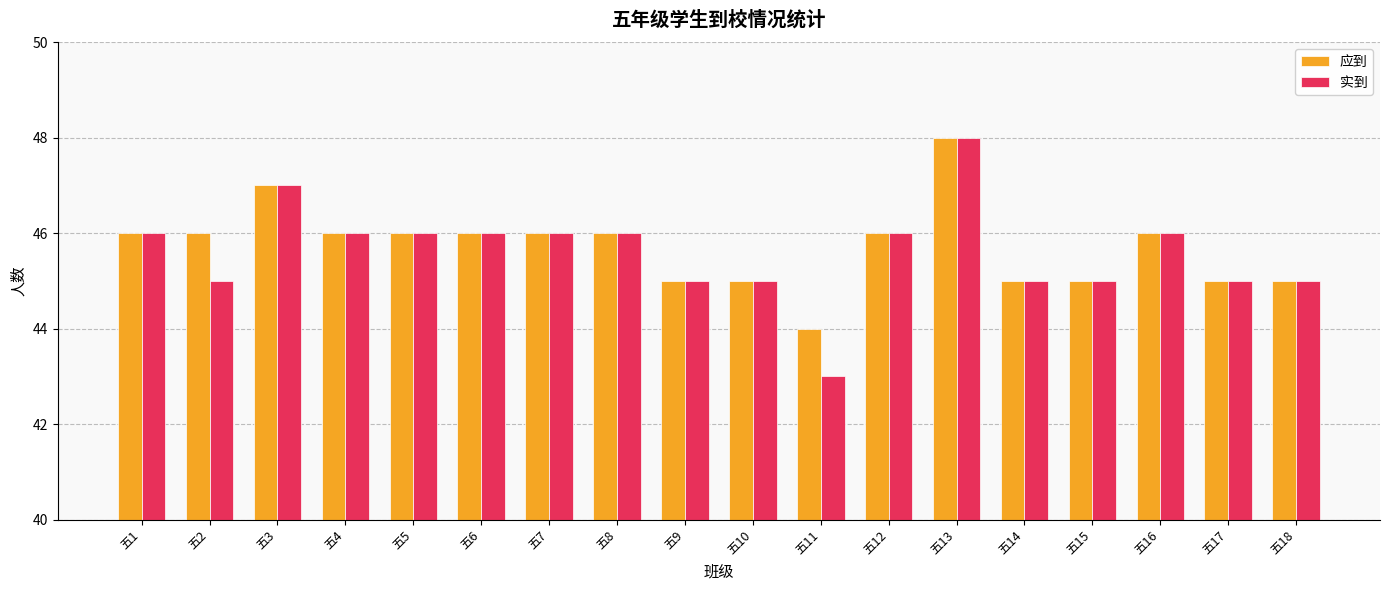

What is the average value of the 应到 series?

46